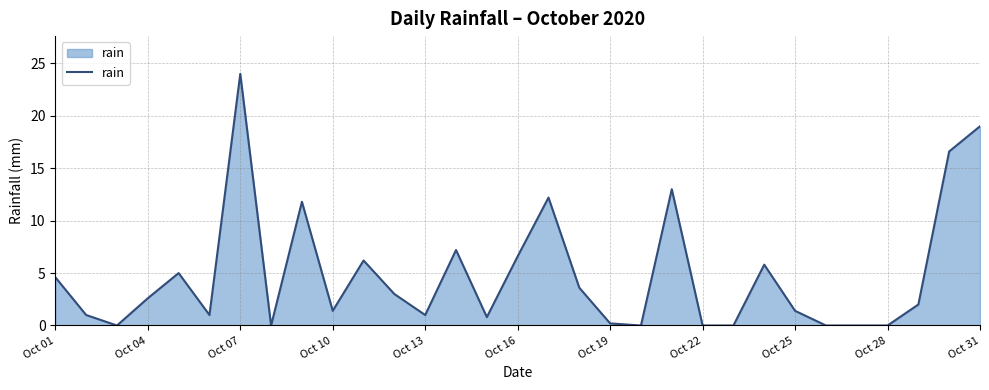

What is the difference between the maximum and minimum values?

24.0